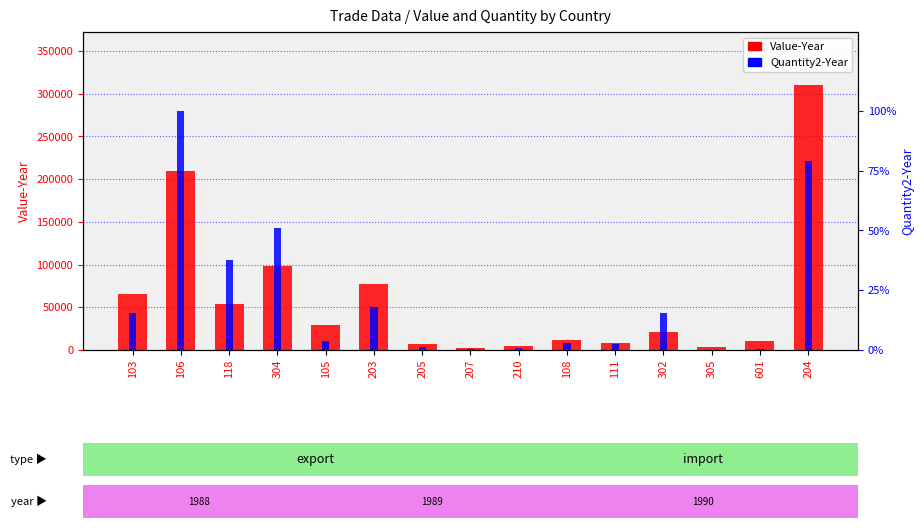

What is the label of the 3rd bar from the right?

305